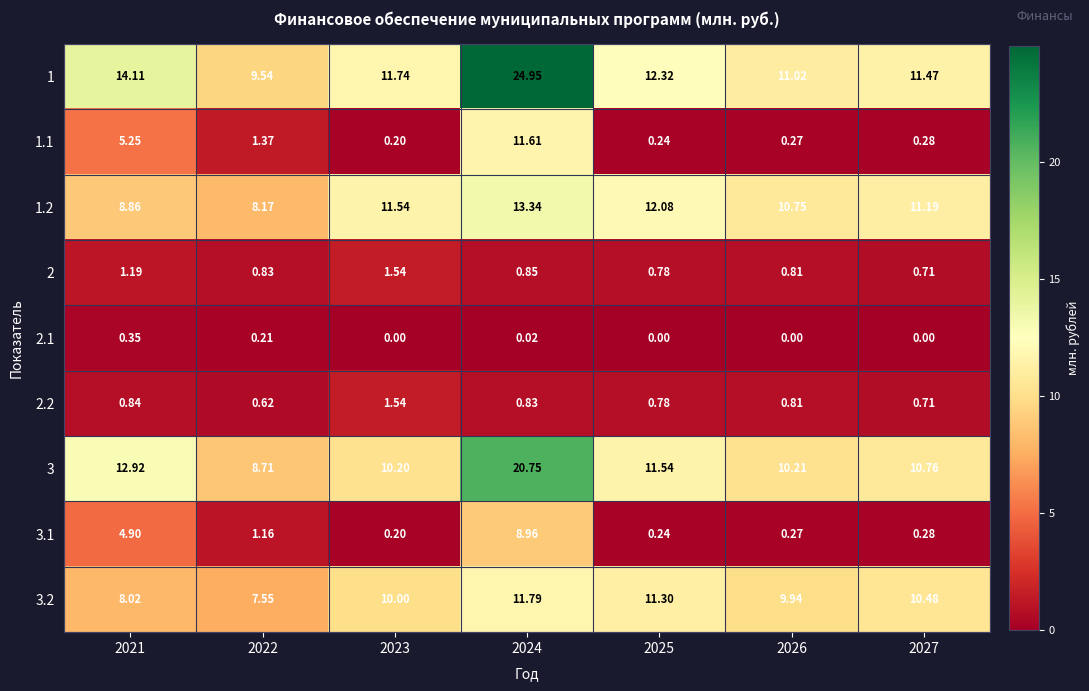

Which series has the largest total across all categories?

1